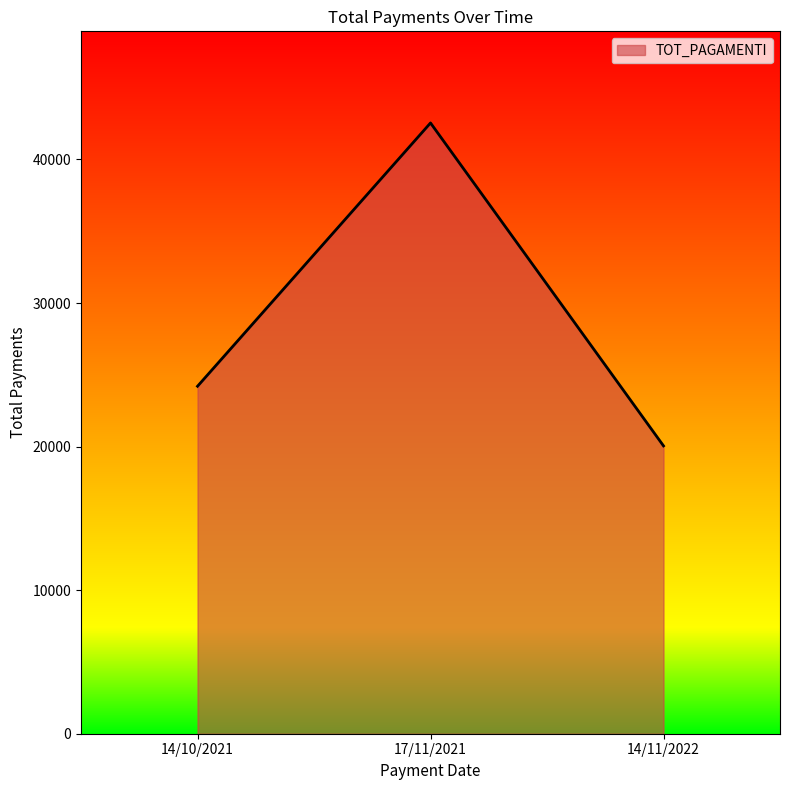

True or false: the data shows 12271.3 at 14/10/2021.

False